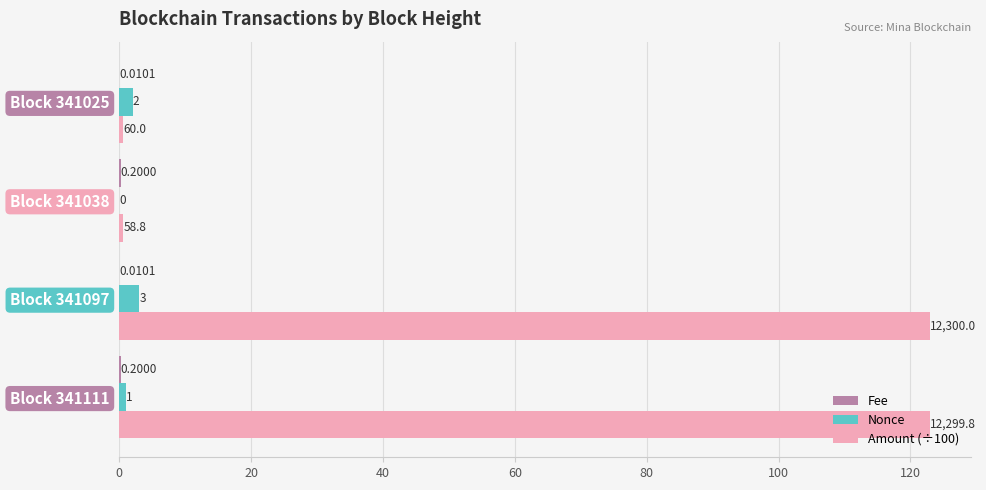

Which series changed the most between Block 341097 and Block 341025?

Amount (÷100)